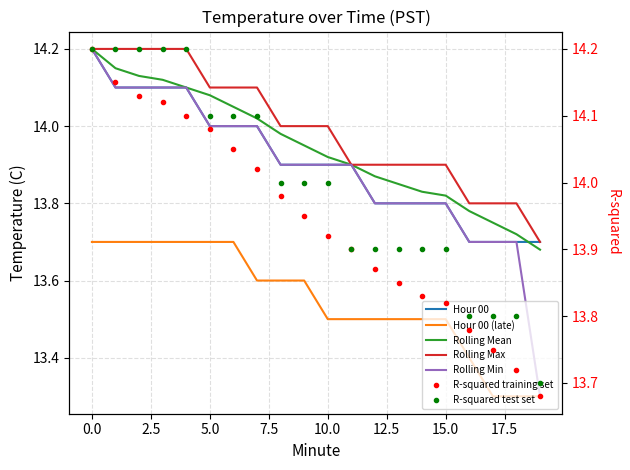

What is the minimum value shown in the chart?

13.3